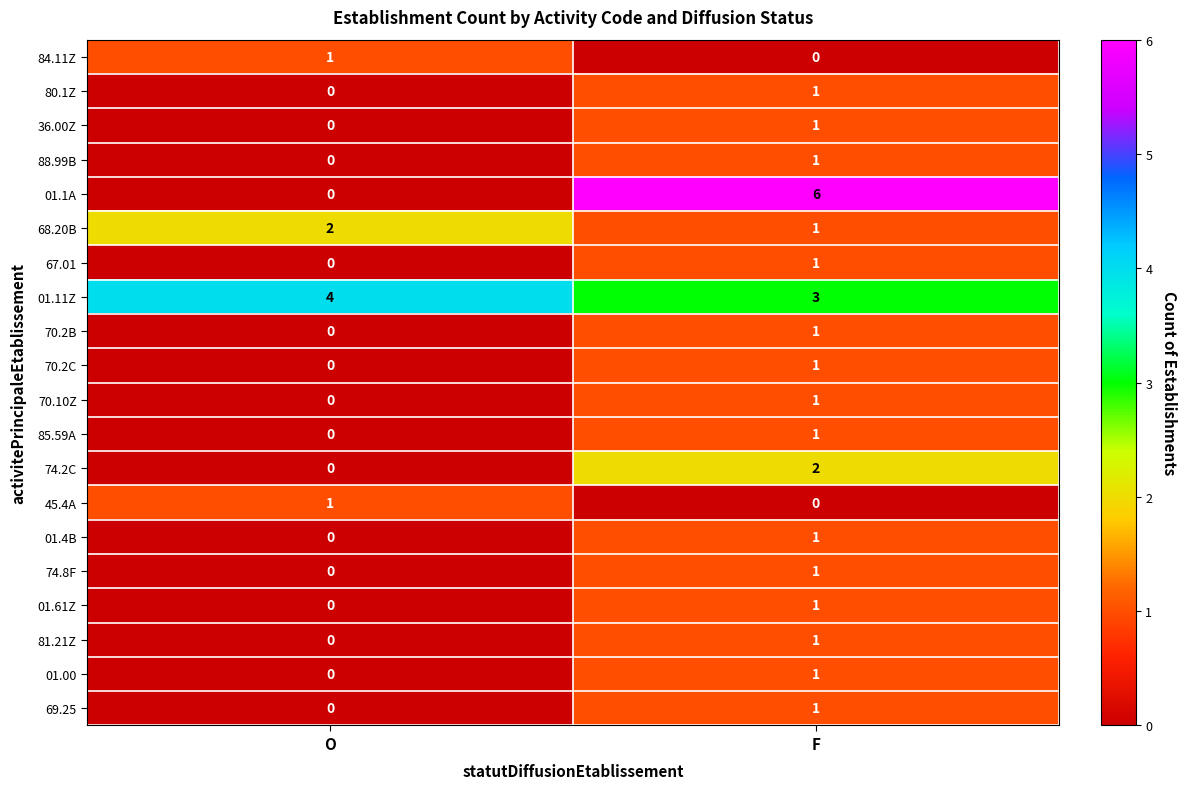

What is the sum of the 68.20B values at F and O?

3